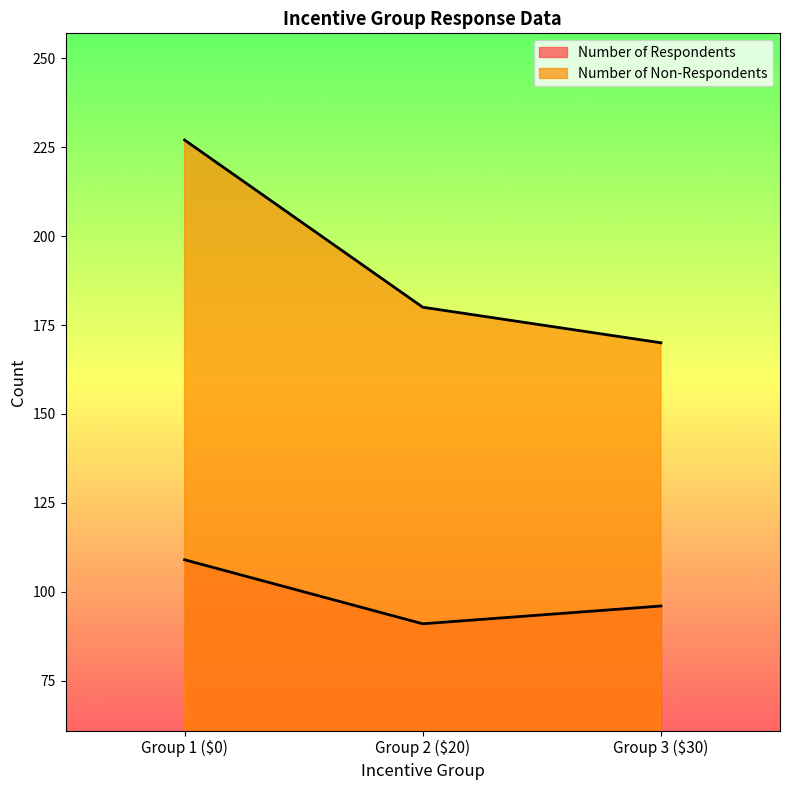

The Number of Respondents series shows 156 at Group 3 ($30). True or false?

False